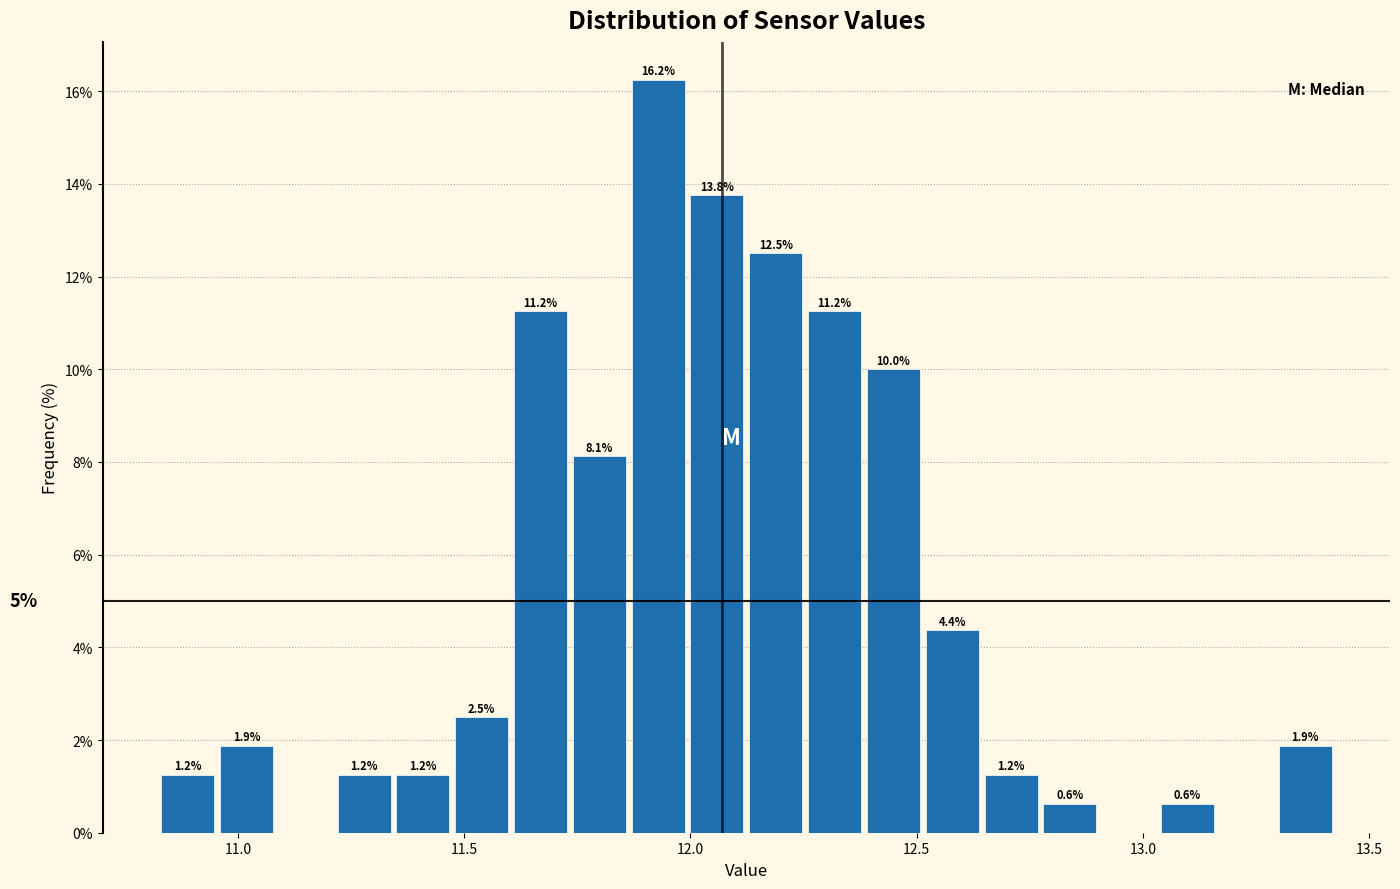

Around what value on the x-axis is the tallest bar? Give the approximate position of its centre, as read against the axis.

11.95